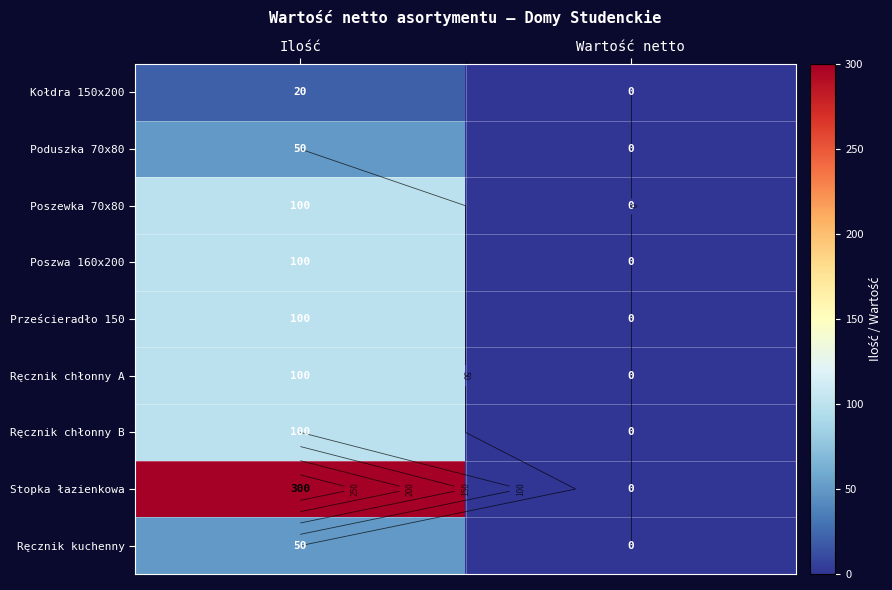

How many values in Poszewka 70x80 are above zero?

1